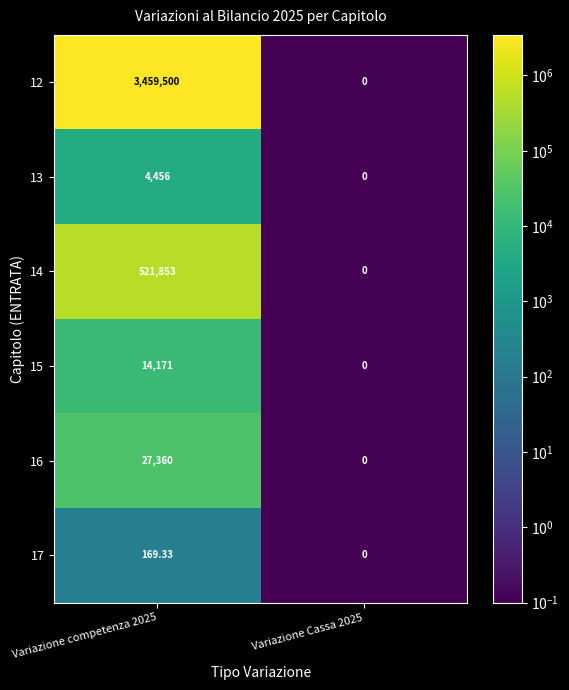

How many distinct data groups are displayed?

6